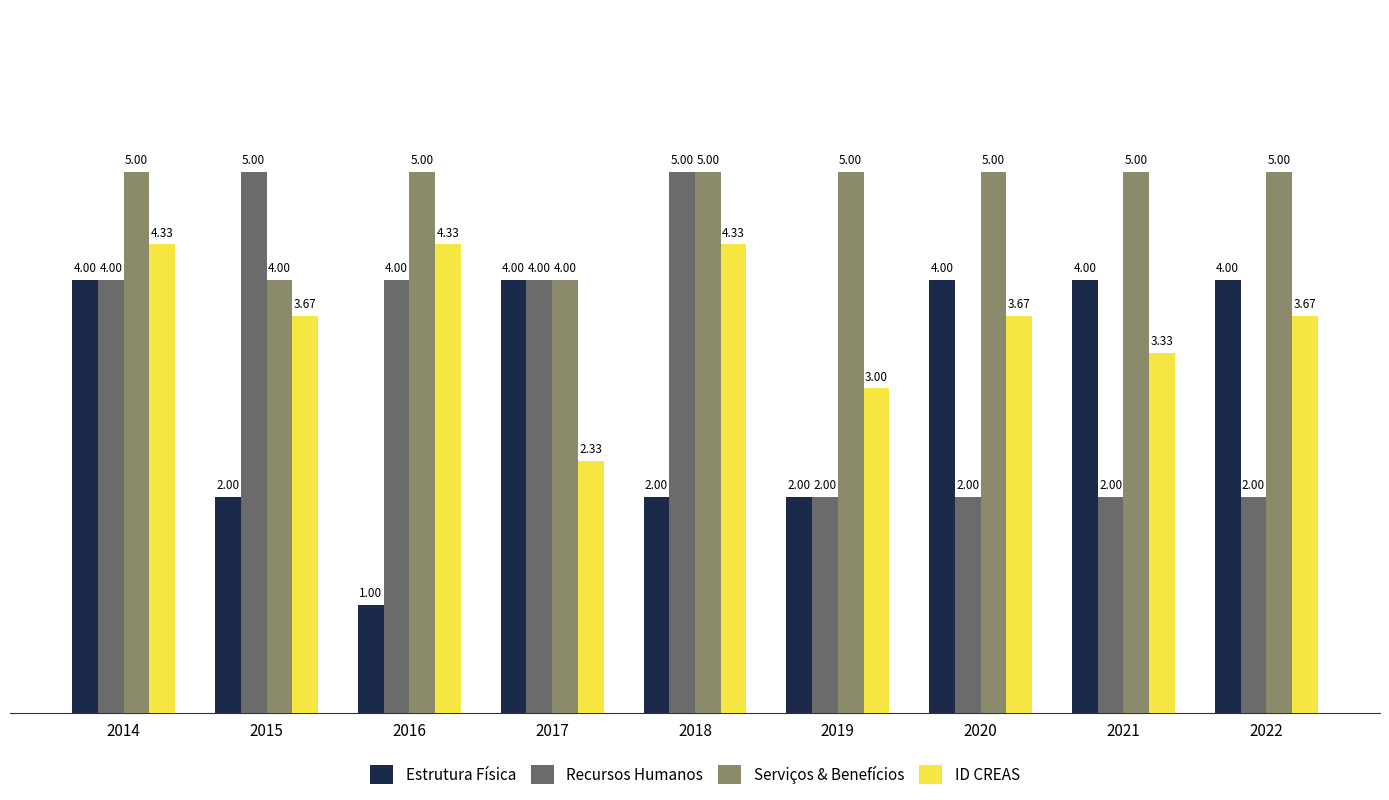

What is the sum of the Recursos Humanos values at 2020 and 2022?

4.0